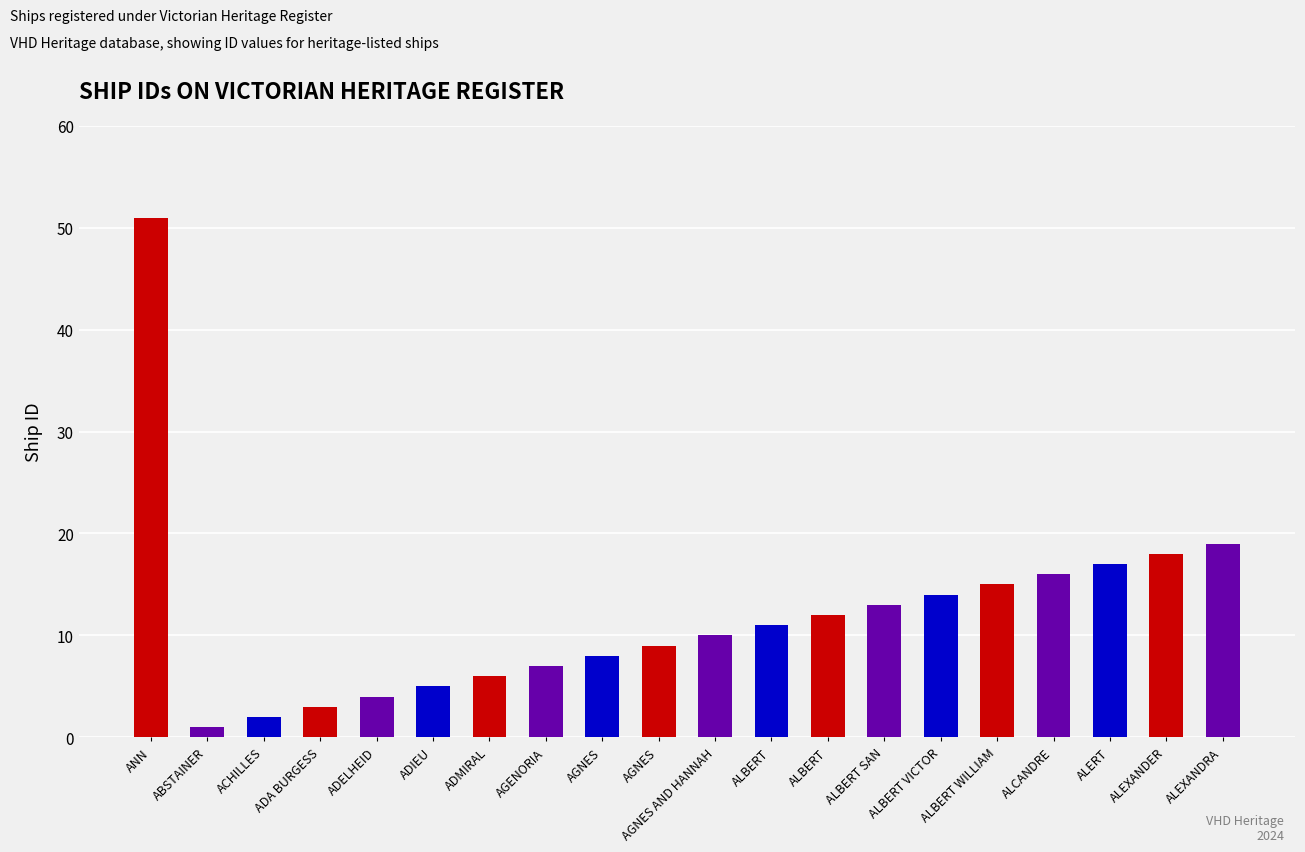

Where does the data first go above 11?

ANN